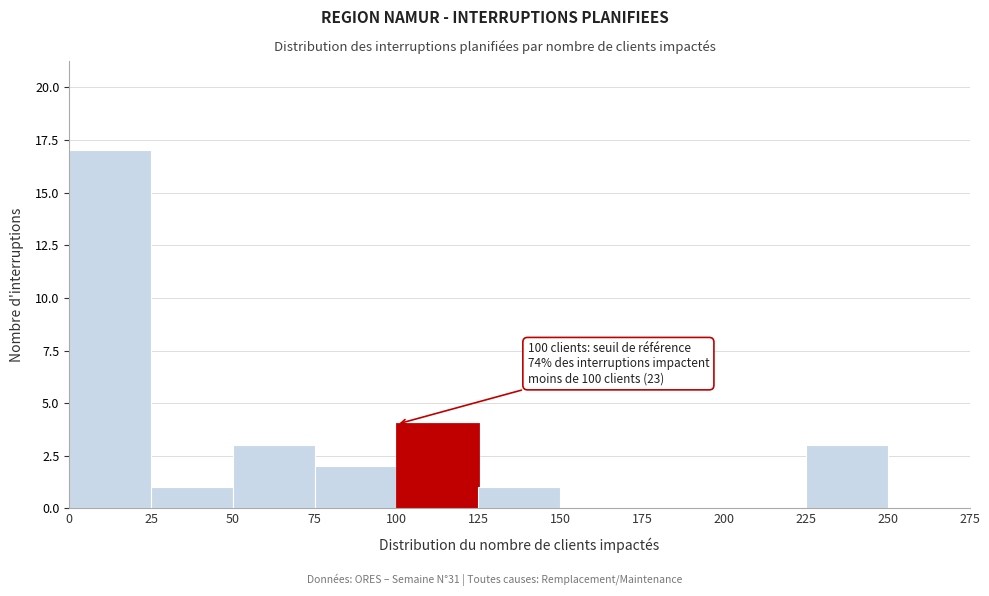

Over which range of the x-axis is the bar tallest?

0 to 25